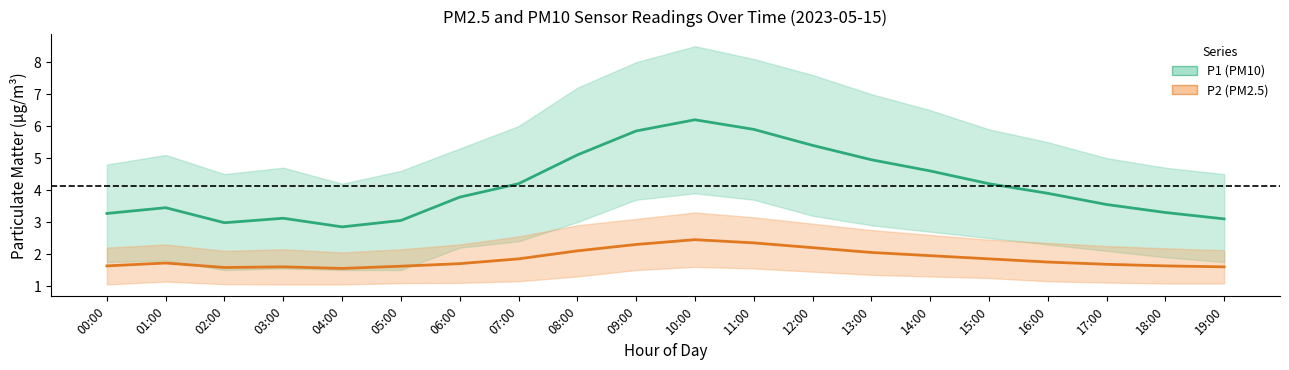

Rank the series by their maximum value, from highest to lowest.

P1 (PM10), P2 (PM2.5)